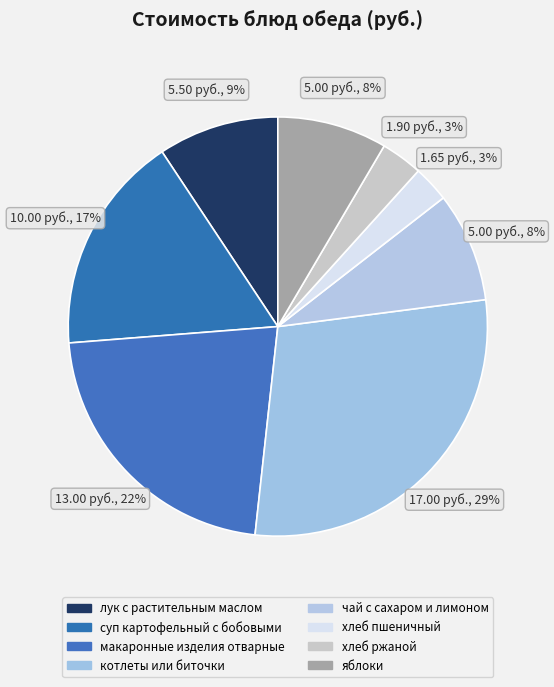

Is the sum of чай с сахаром и лимоном and котлеты или биточки greater than half?

No